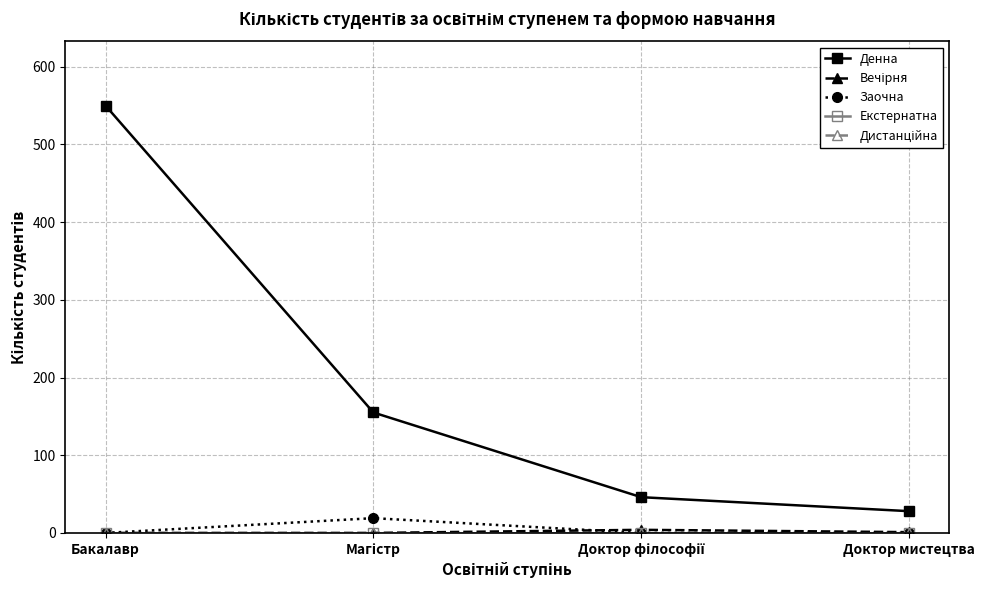

At Магістр, list the series in order from largest to smallest.

Денна, Заочна, Вечірня, Екстернатна, Дистанційна